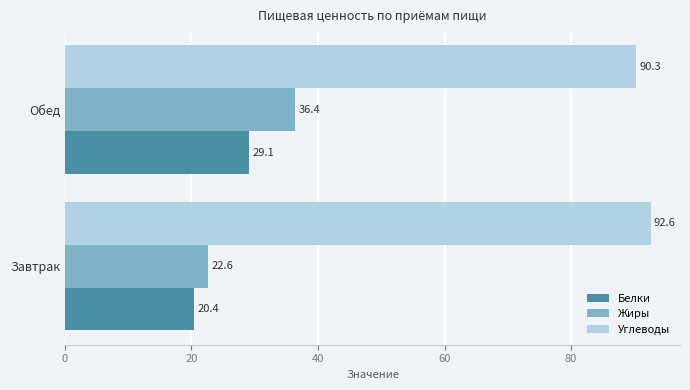

Rank the categories by Углеводы value from highest to lowest.

Завтрак, Обед